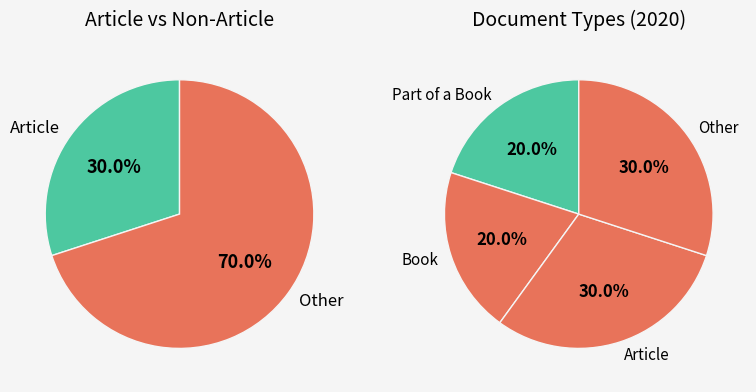

Does Article represent more than half of the total?

No